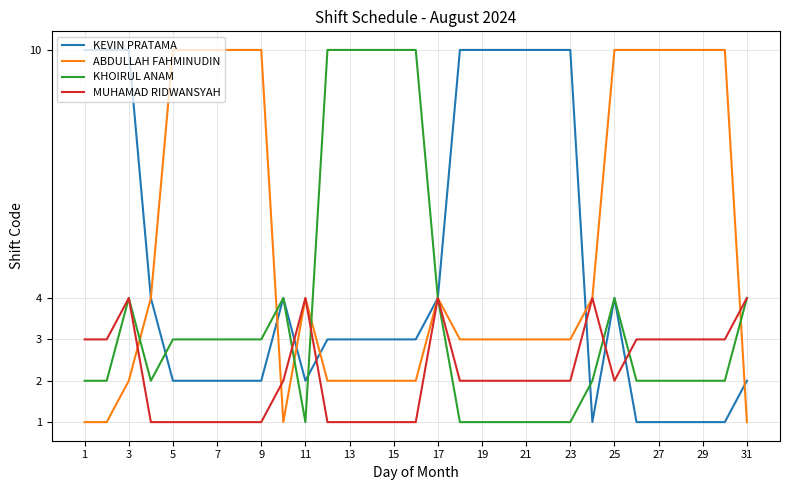

Reading left to right, transcribe all the data shown in this chart.

KEVIN PRATAMA: 10	10	10	4	2	2	2	2	2	4	2	3	3	3	3	3	4	10	10	10	10	10	10	1	4	1	1	1	1	1	2
ABDULLAH FAHMINUDIN: 1	1	2	4	10	10	10	10	10	1	4	2	2	2	2	2	4	3	3	3	3	3	3	4	10	10	10	10	10	10	1
KHOIRUL ANAM: 2	2	4	2	3	3	3	3	3	4	1	10	10	10	10	10	4	1	1	1	1	1	1	2	4	2	2	2	2	2	4
MUHAMAD RIDWANSYAH: 3	3	4	1	1	1	1	1	1	2	4	1	1	1	1	1	4	2	2	2	2	2	2	4	2	3	3	3	3	3	4